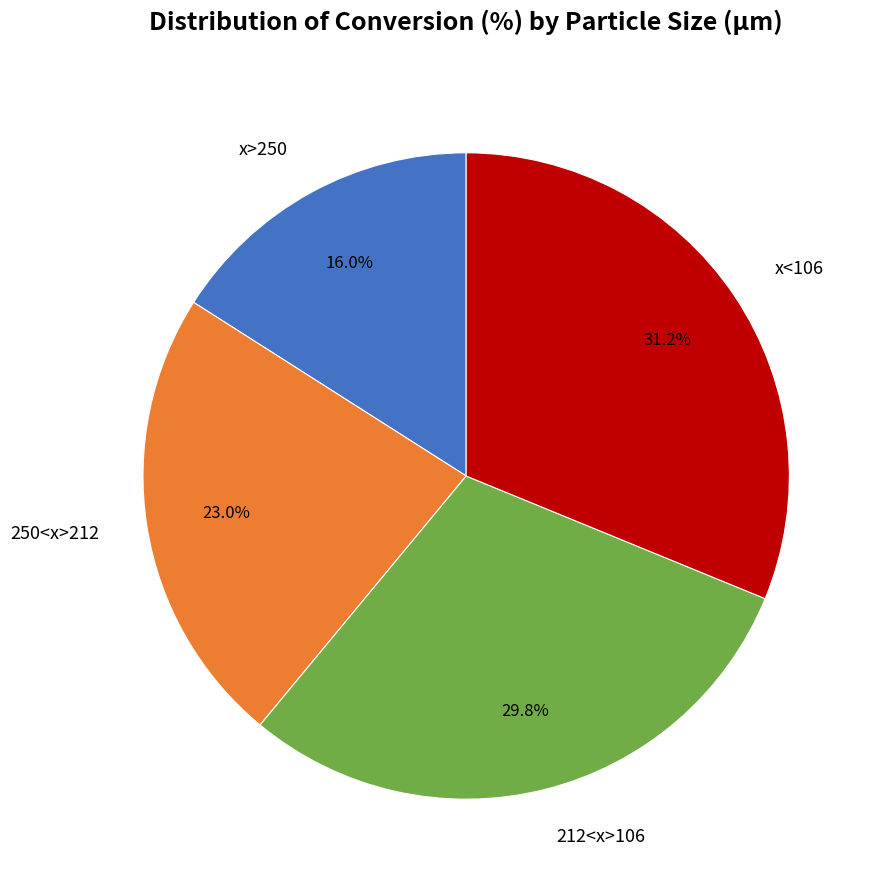

Count the number of slices in the pie.

4